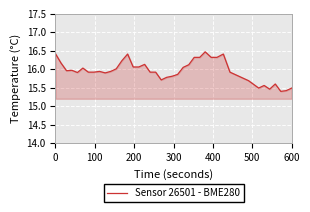

What is the smallest value displayed?

15.4